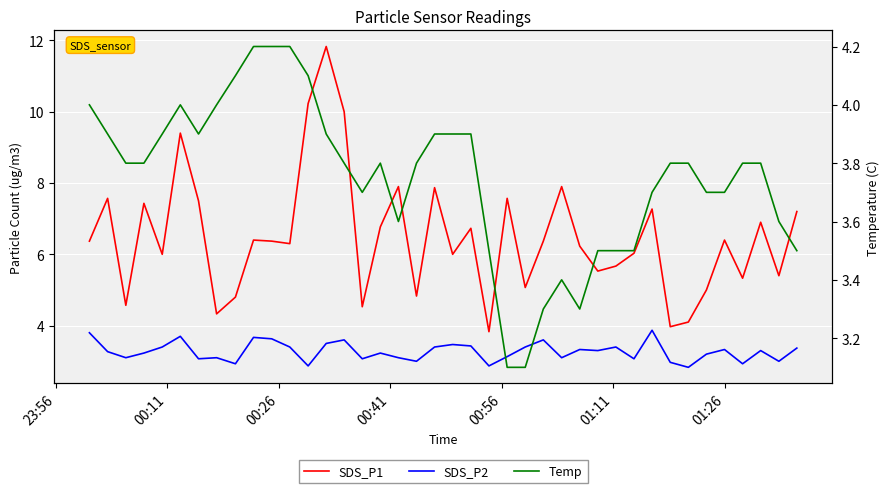

True or false: Temp has more than 0 interior local peaks.

True